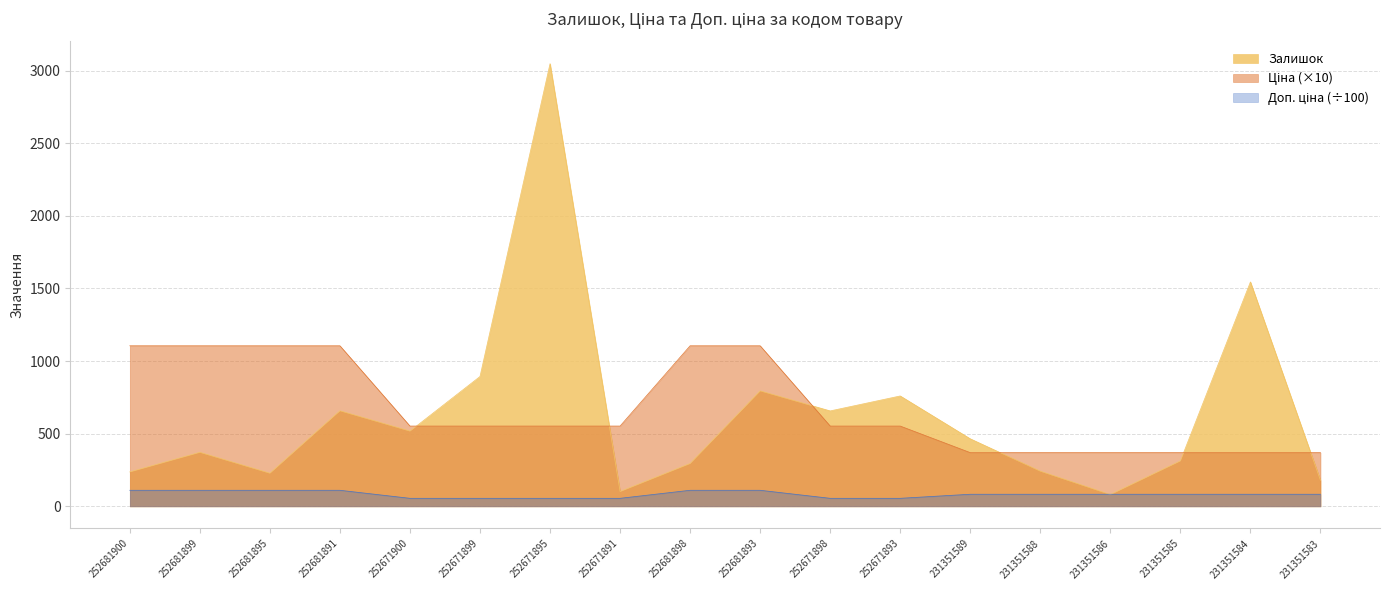

What is the label of the 16th point from the right?

252681895